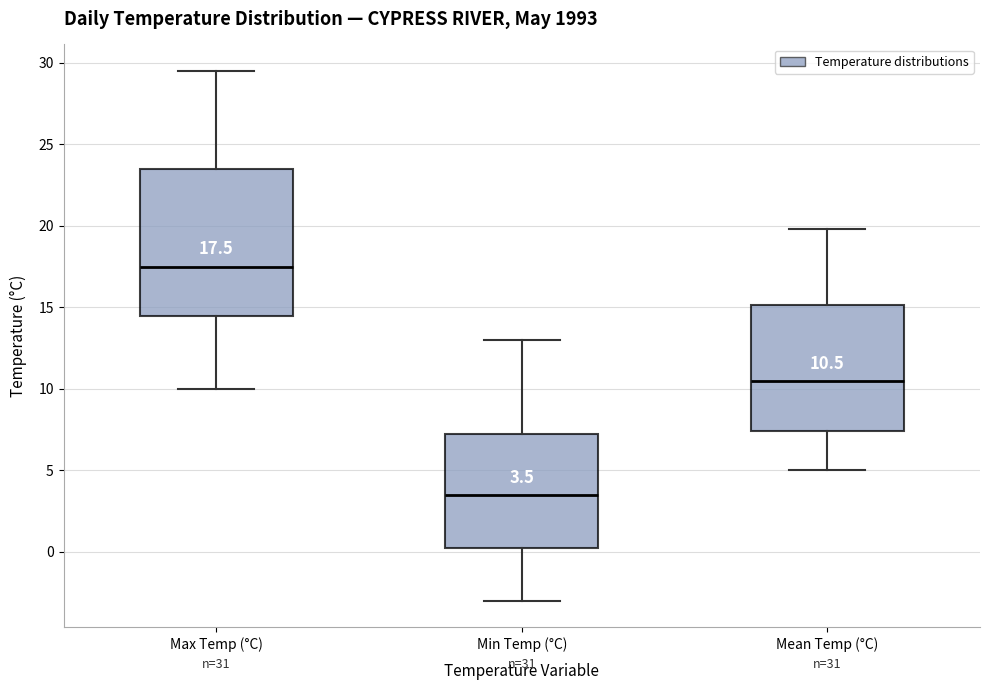

Which box's median line is the lowest?

Min Temp (°C)